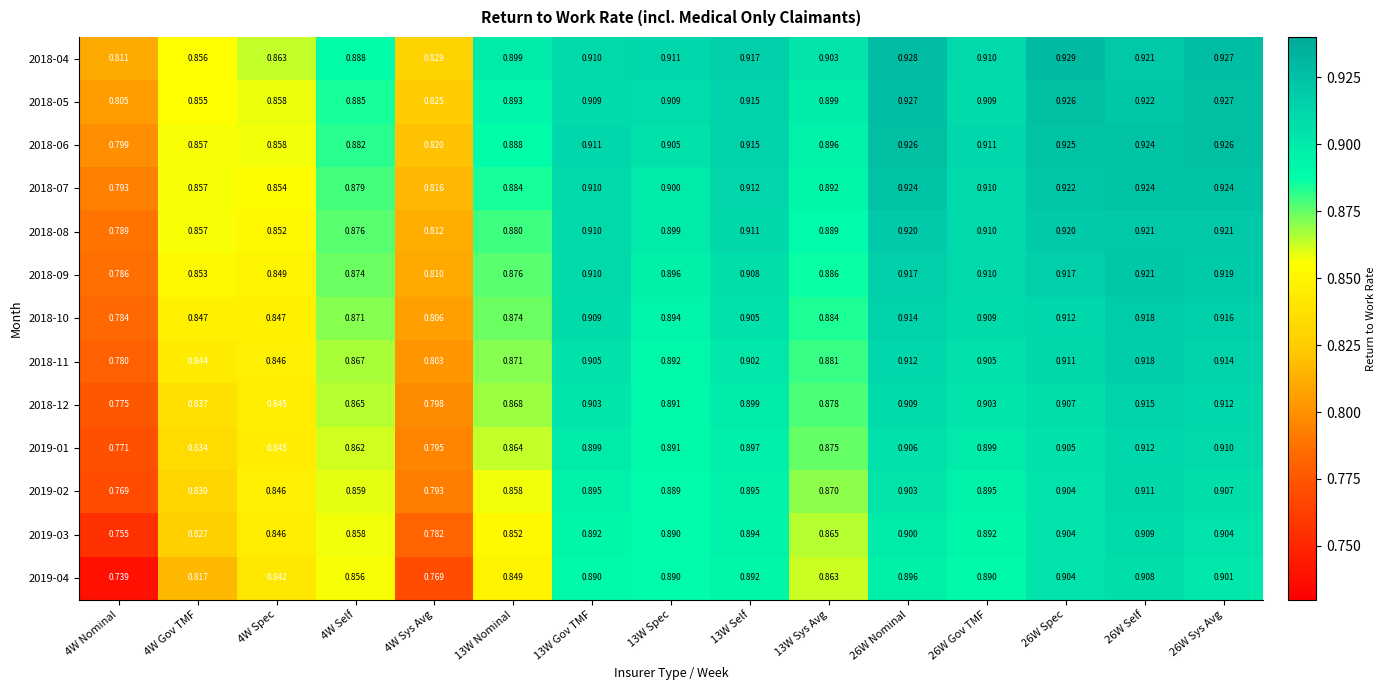

What is the smallest value displayed?

0.7